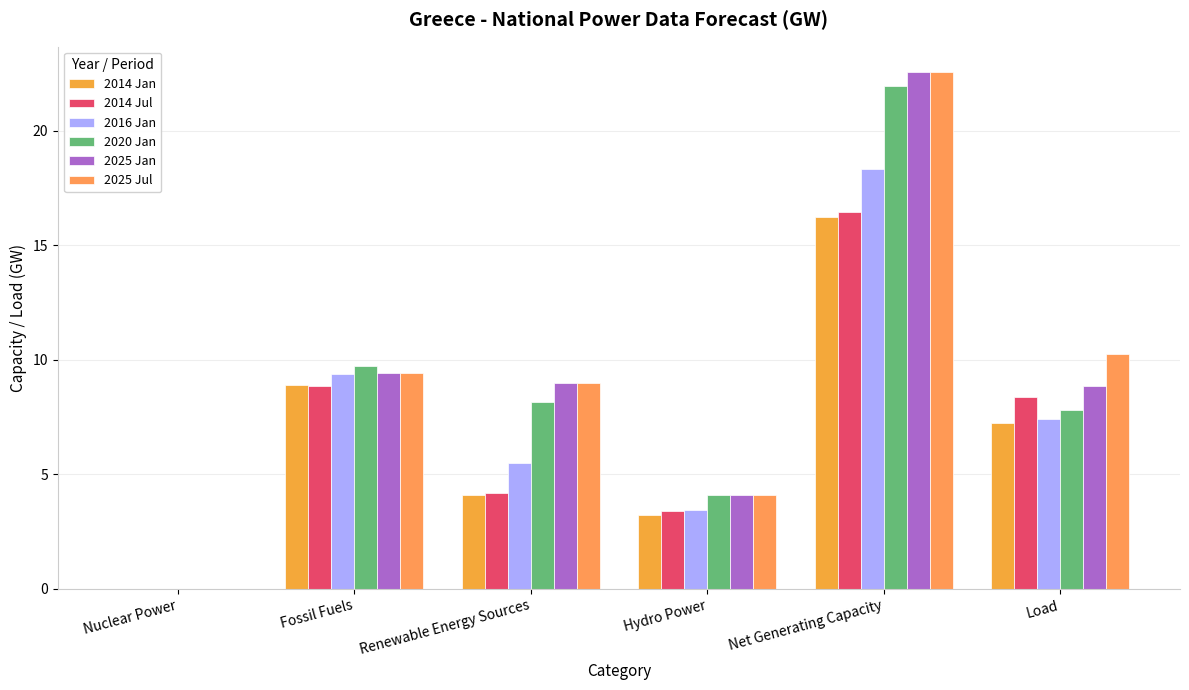

Reading right to left, what are all the values shown in this chart?

2014 Jan: 7.2	16.2	3.2	4.1	8.9	0.0
2014 Jul: 8.4	16.5	3.4	4.2	8.9	0.0
2016 Jan: 7.4	18.3	3.4	5.5	9.4	0.0
2020 Jan: 7.8	22.0	4.1	8.1	9.7	0.0
2025 Jan: 8.8	22.6	4.1	9.0	9.4	0.0
2025 Jul: 10.2	22.6	4.1	9.0	9.4	0.0